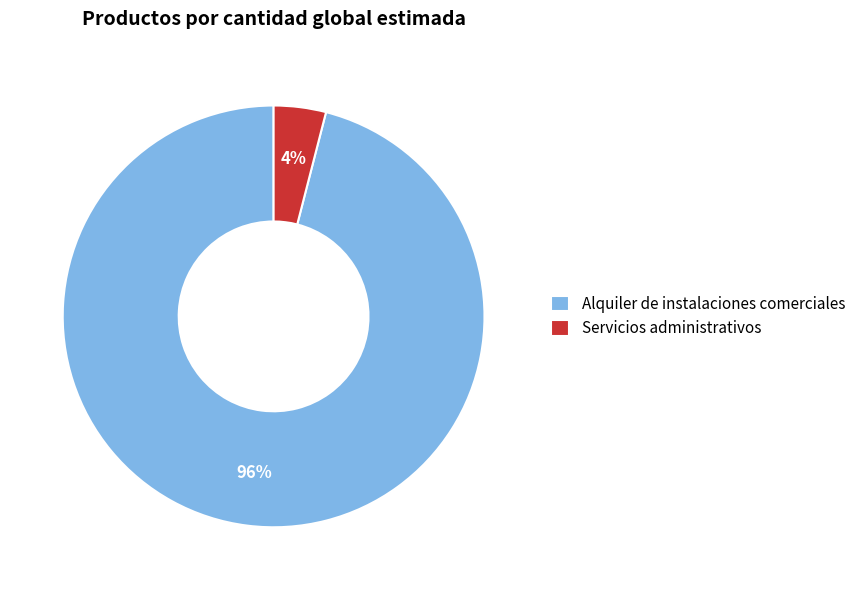

Which has a higher value, Servicios administrativos or Alquiler de instalaciones comerciales?

Alquiler de instalaciones comerciales